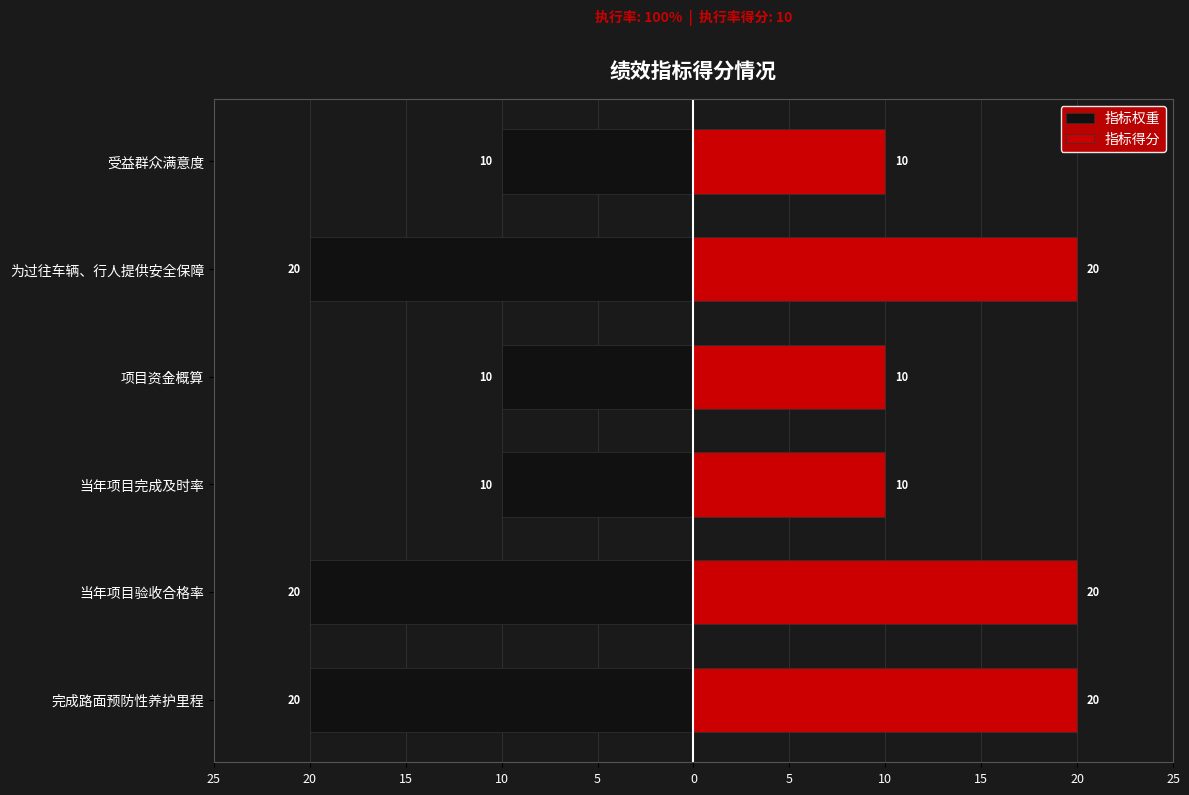

Is it true that 指标权重 equals -20 at 完成路面预防性养护里程?

True